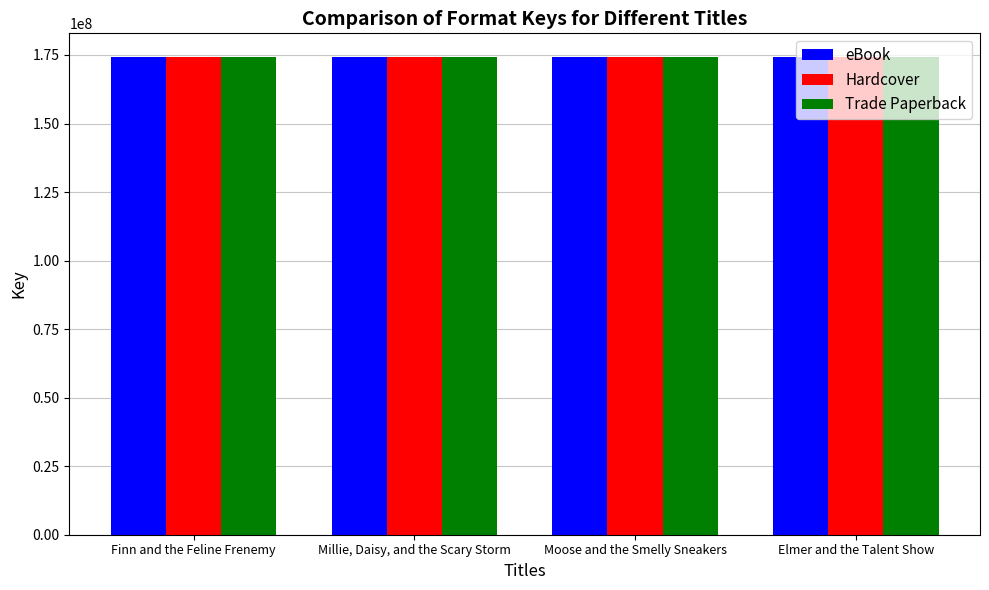

List the labels in order of eBook value, smallest first.

Elmer and the Talent Show, Moose and the Smelly Sneakers, Millie, Daisy, and the Scary Storm, Finn and the Feline Frenemy